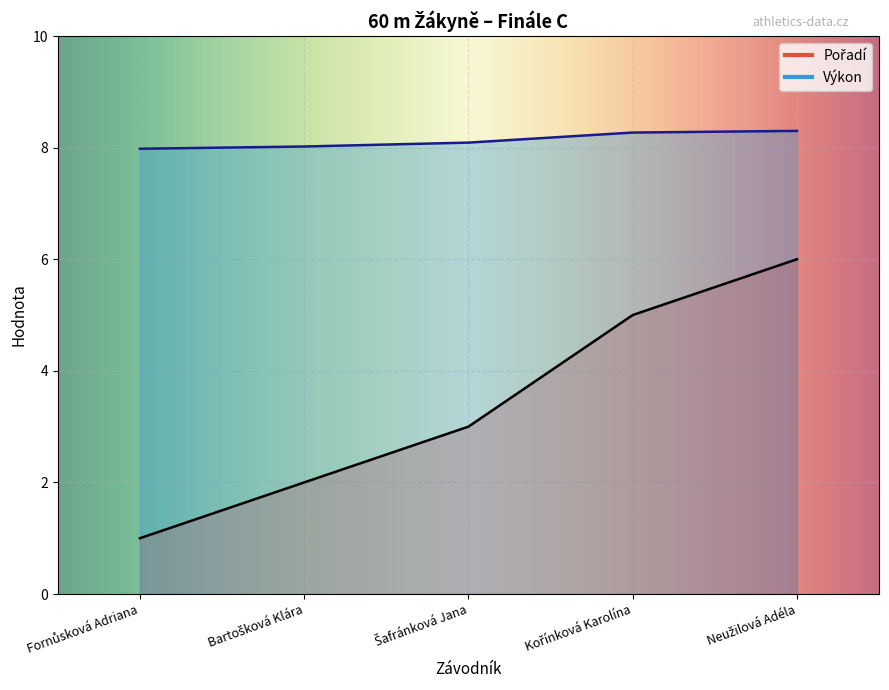

What is the label of the 1st point from the left?

Fornůsková Adriana